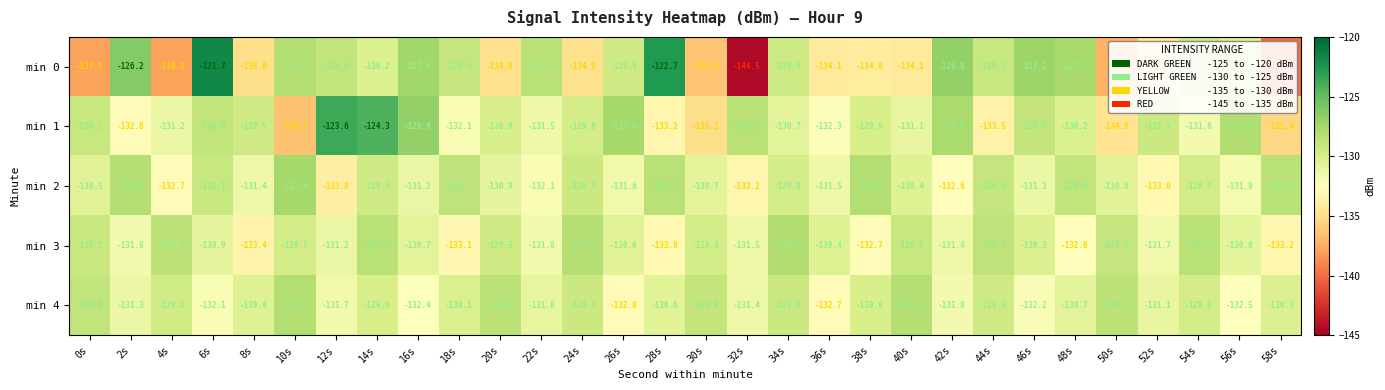

What is the total value across all series at 54s?

-649.2